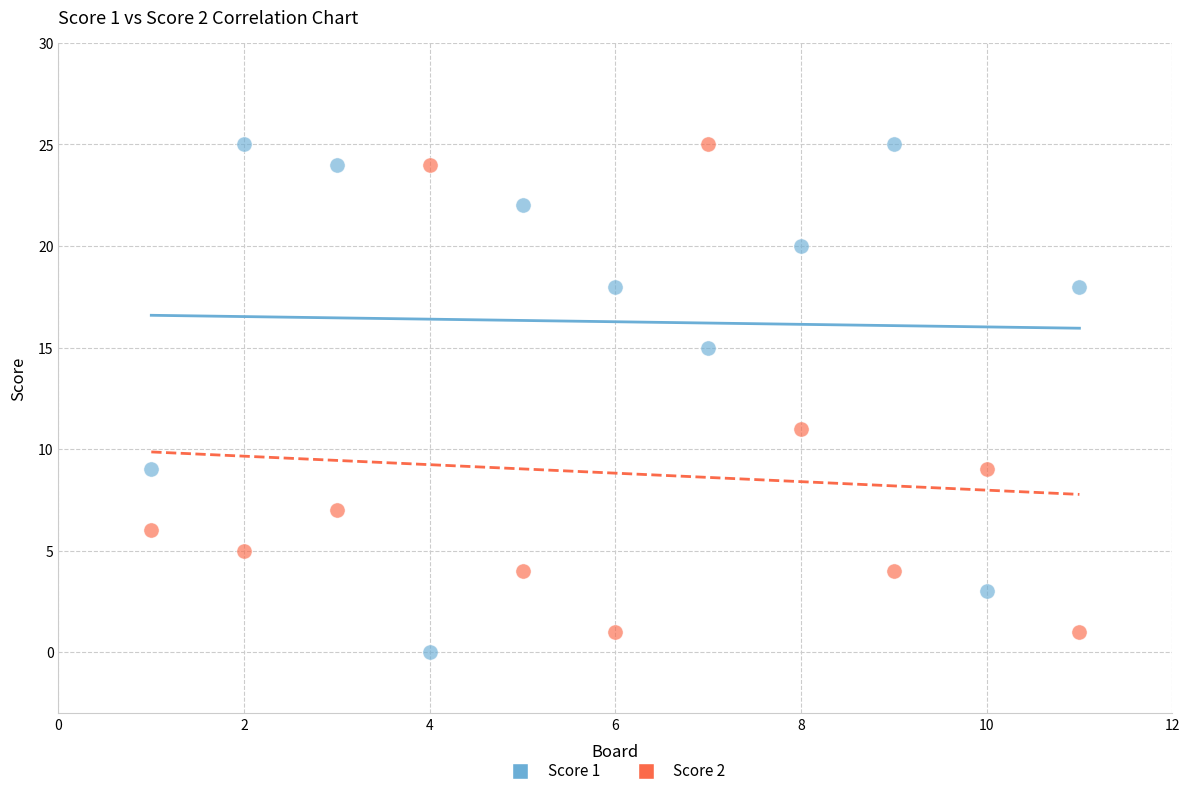

Across all data points, what is the range of X values (max minus min)?

10